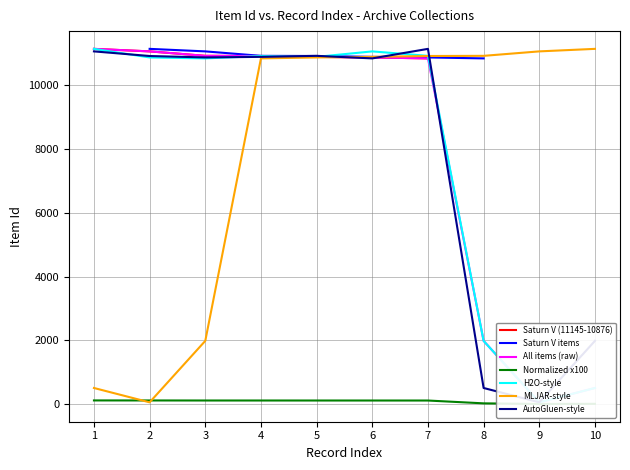

The value of Saturn V (11145-10876) at 6 is 10876. True or false?

True